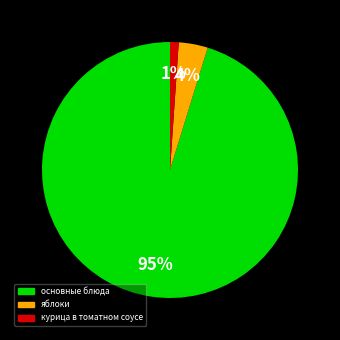

To the nearest percent, what is the average slice percentage?

33%